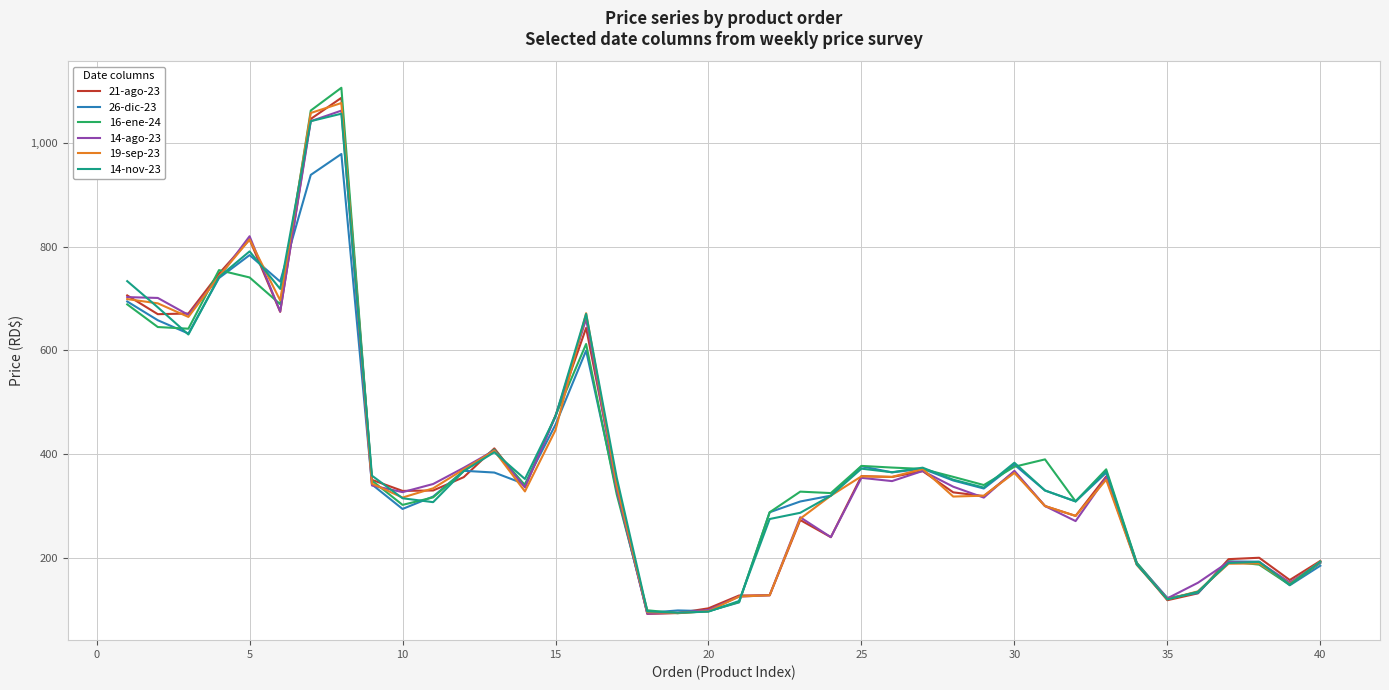

Which series has the widest spread of values?

16-ene-24